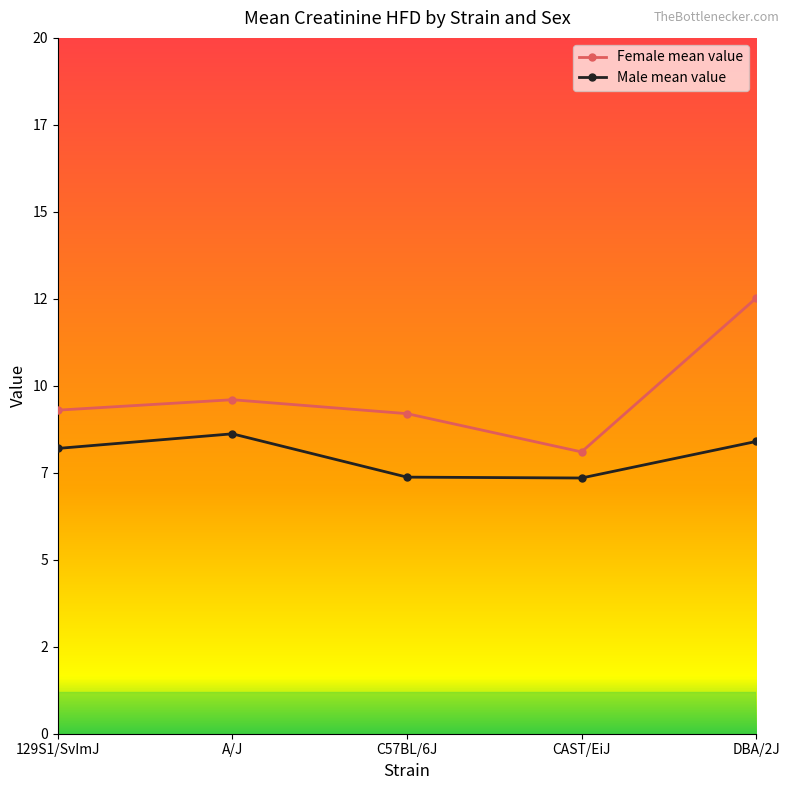

What are all the series names shown in the legend?

Female mean value, Male mean value